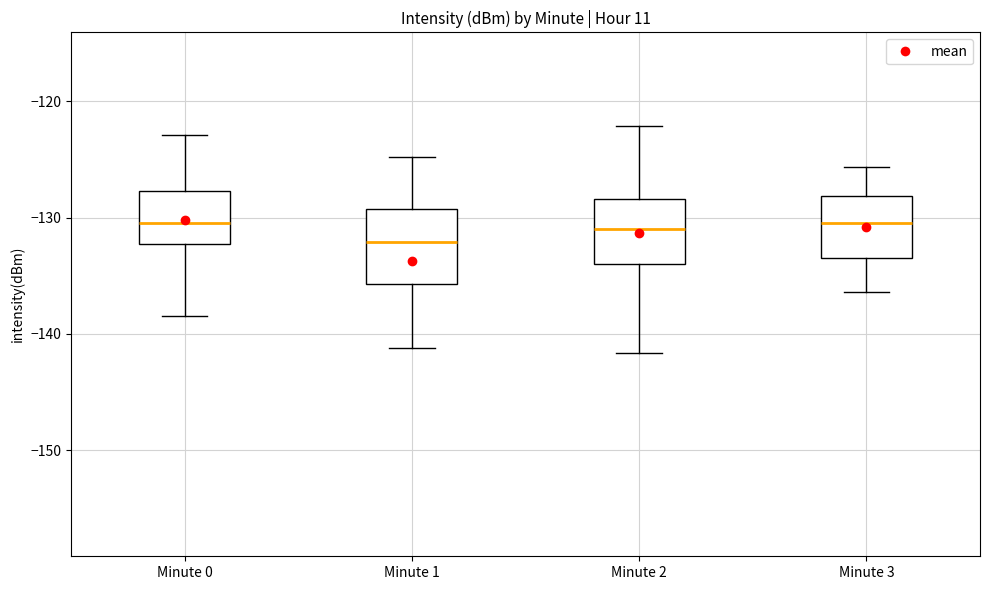

Reading left to right, transcribe this box plot: for each box, give where its median line is, the range the box spans, and where its two whiskers end, as read against the y-axis. The values are not printed on the chart, so give them approximately, as read against the axis.

Minute 0: median -130, box -132 to -128, whiskers -138 to -123
Minute 1: median -132, box -136 to -129, whiskers -141 to -125
Minute 2: median -131, box -134 to -128, whiskers -142 to -122
Minute 3: median -130, box -133 to -128, whiskers -136 to -126